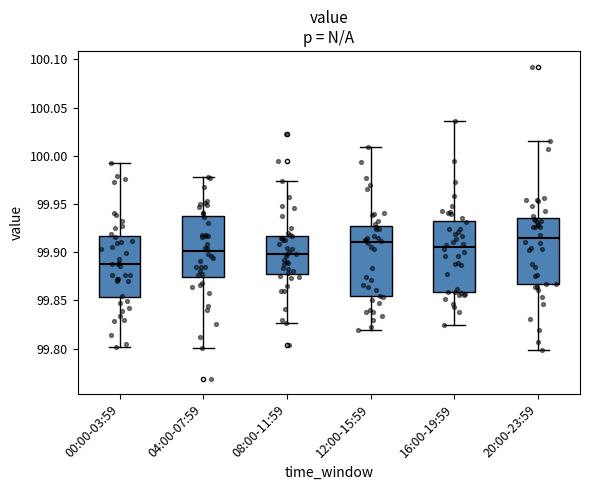

Where is the lower edge of the box for 12:00-15:59 on the y-axis? The values are not printed on the chart, so give them approximately, as read against the axis.

99.855